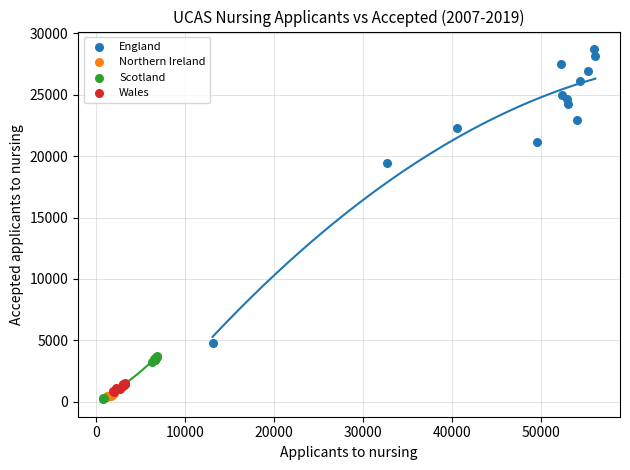

Which series has the largest Y range (max minus min)?

England